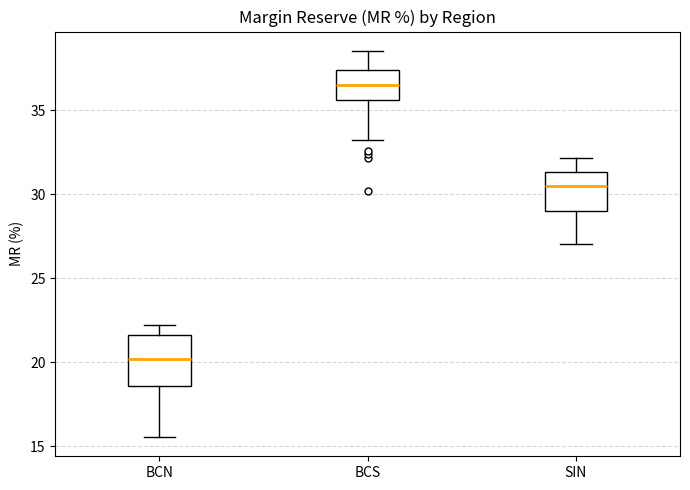

Which box is the tallest, from its lower edge to its upper edge?

BCN